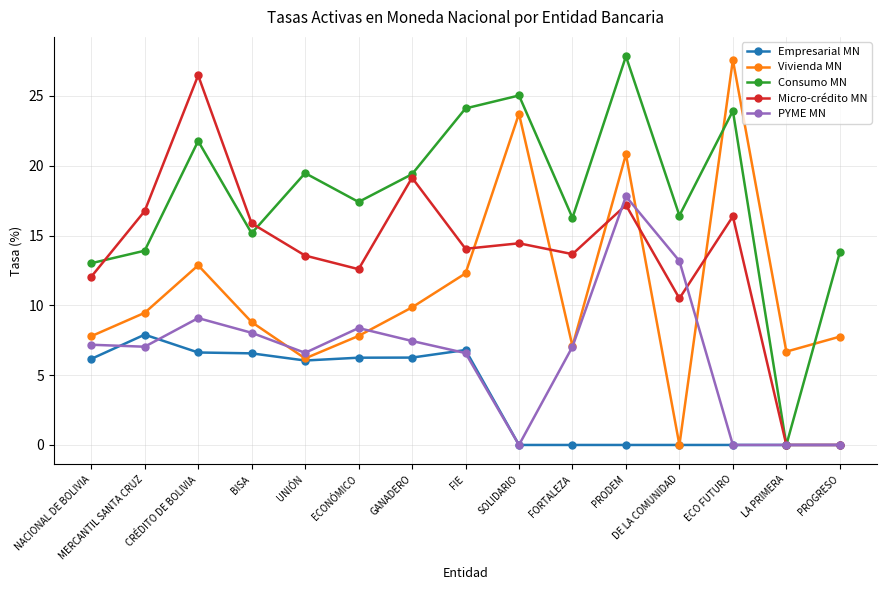

At which label does Consumo MN reach its peak?

PRODEM